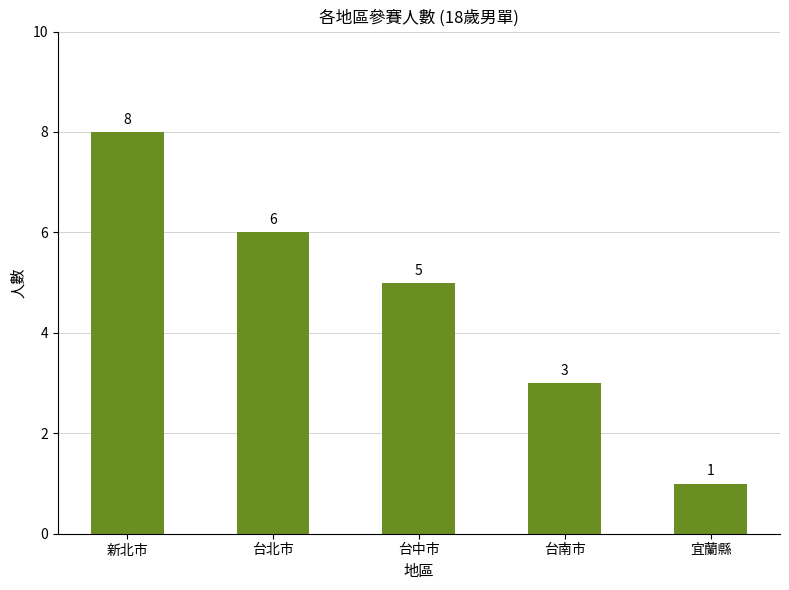

Approximately how many times larger is the value at 新北市 compared to 台南市?

2.7